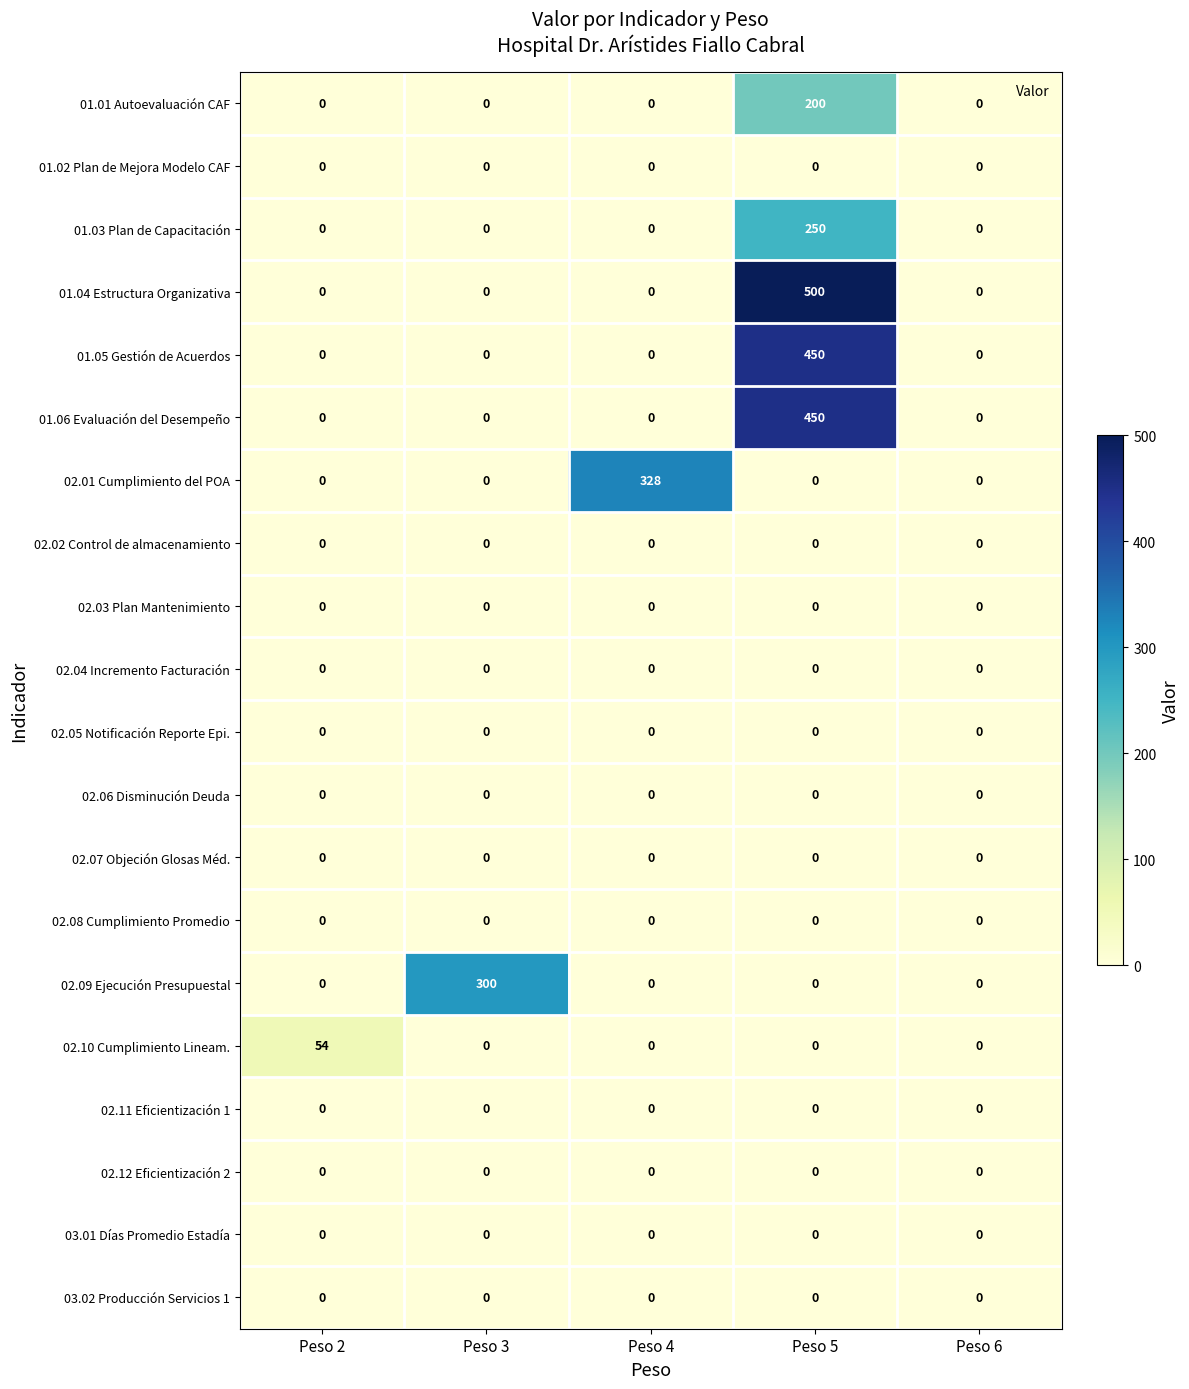

Which series has the largest total across all categories?

01.04 Estructura Organizativa